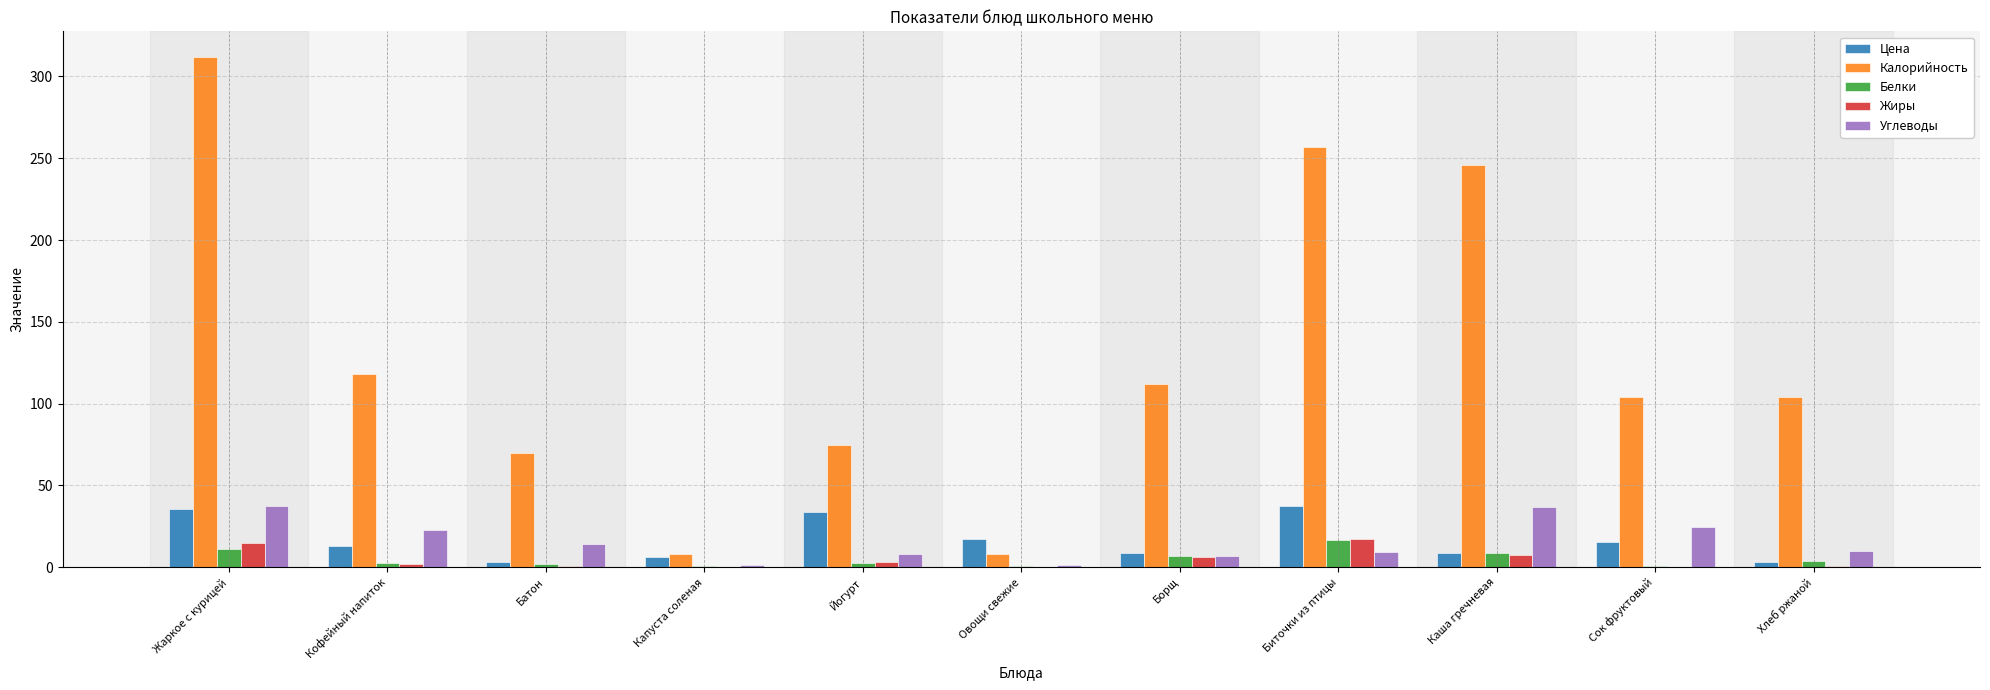

At which category is the sum across all series the highest?

Жаркое с курицей